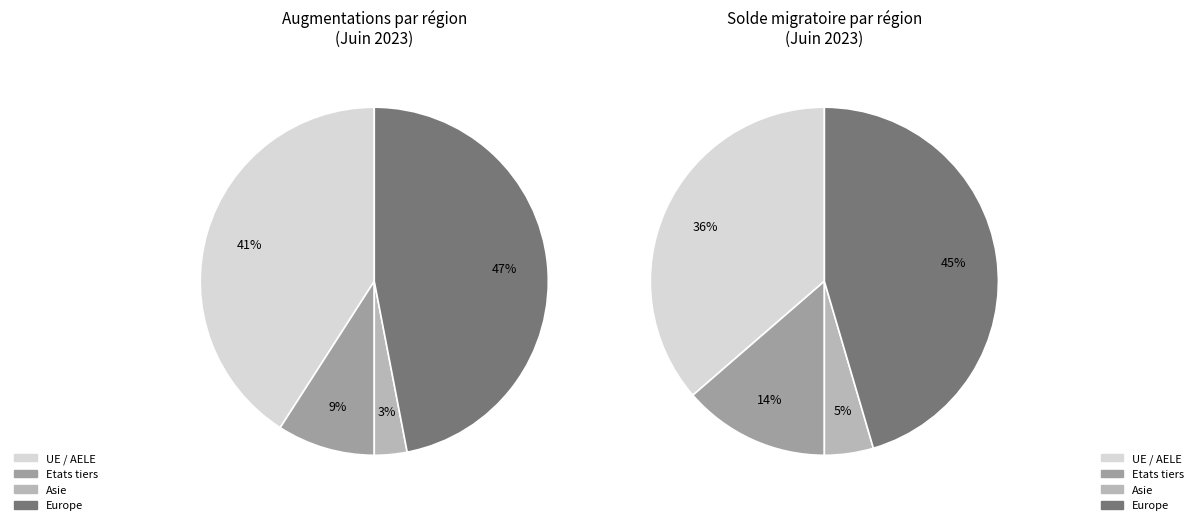

How many segments does this pie chart have?

8